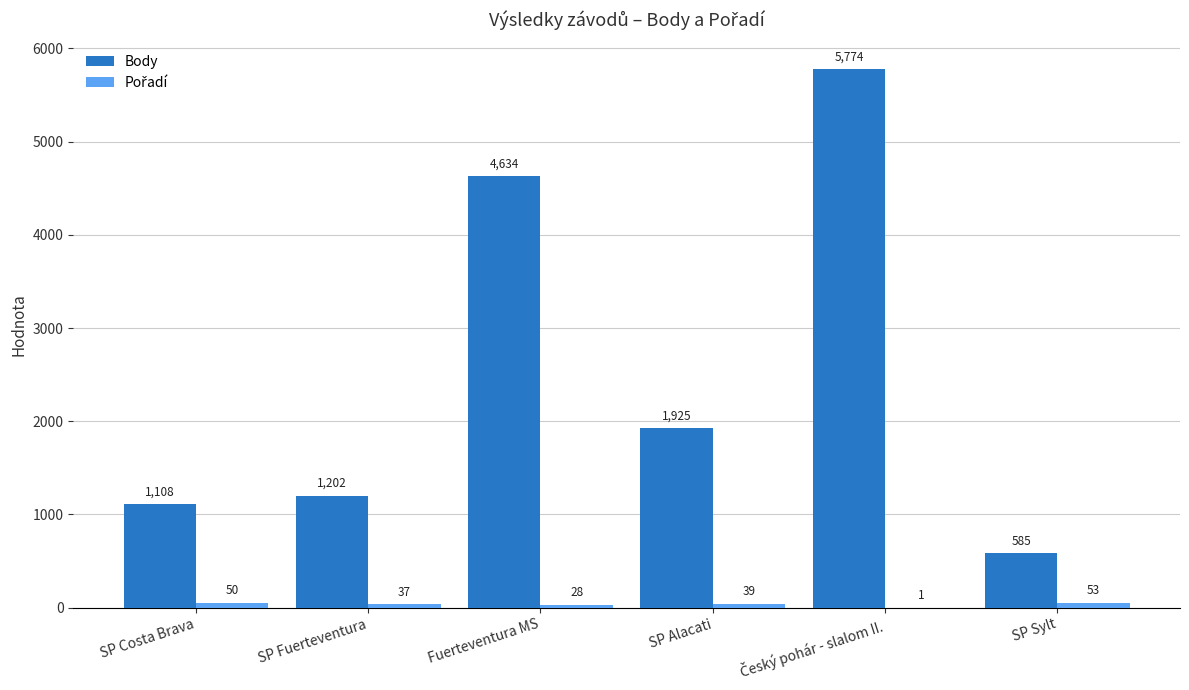

What is the highest value of the Body series?

5774